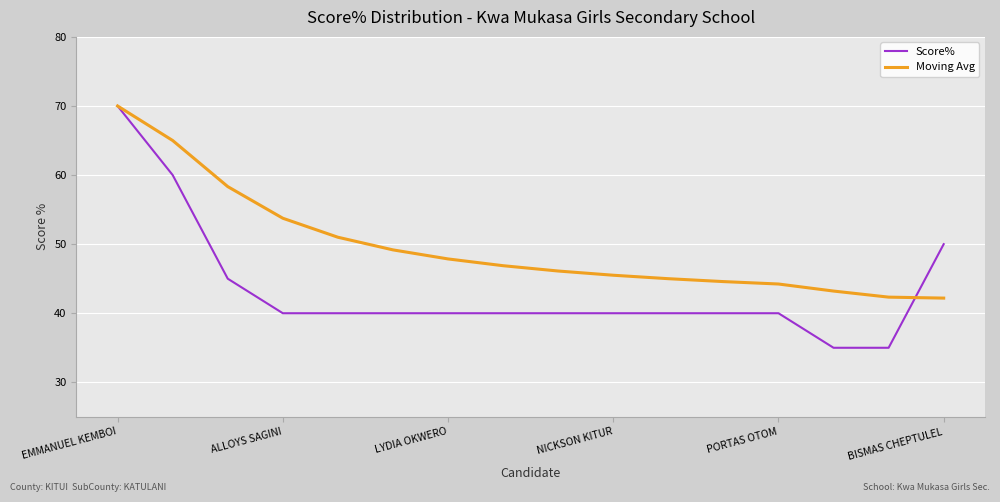

Is this an area chart (filled region under the line)?

No